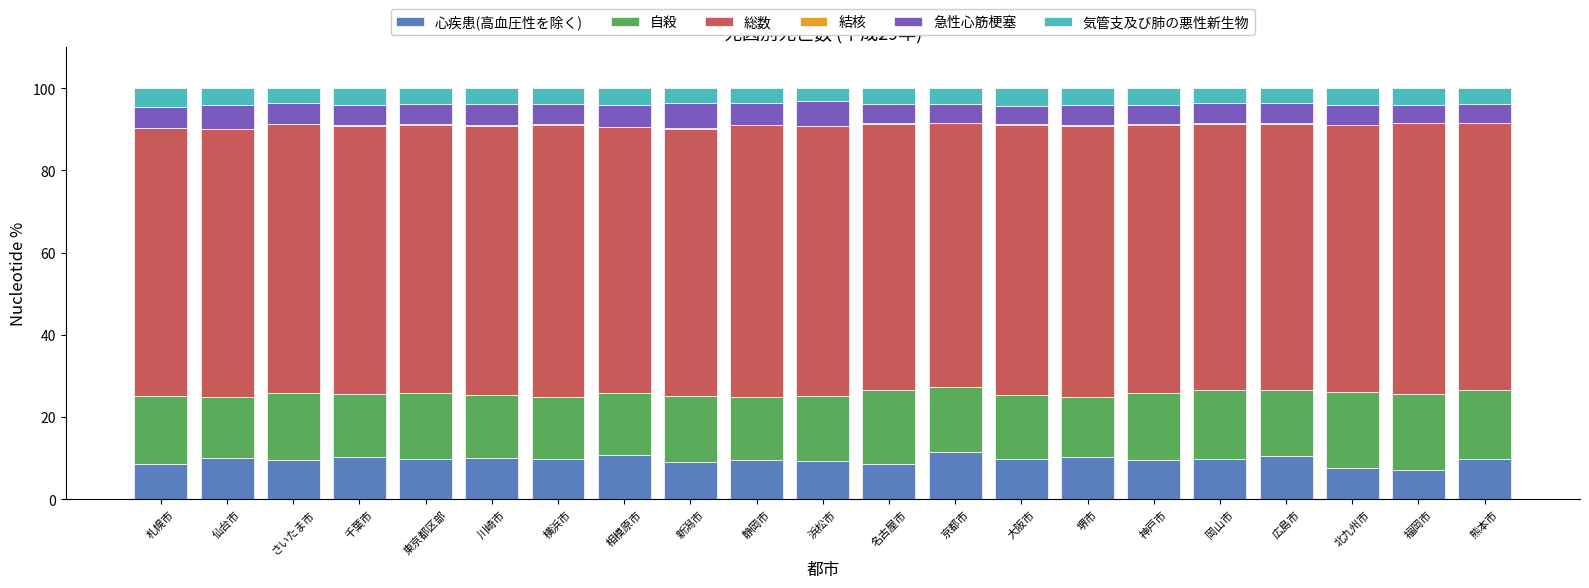

What is the sum of all 心疾患(高血圧性を除く) values?

200.9